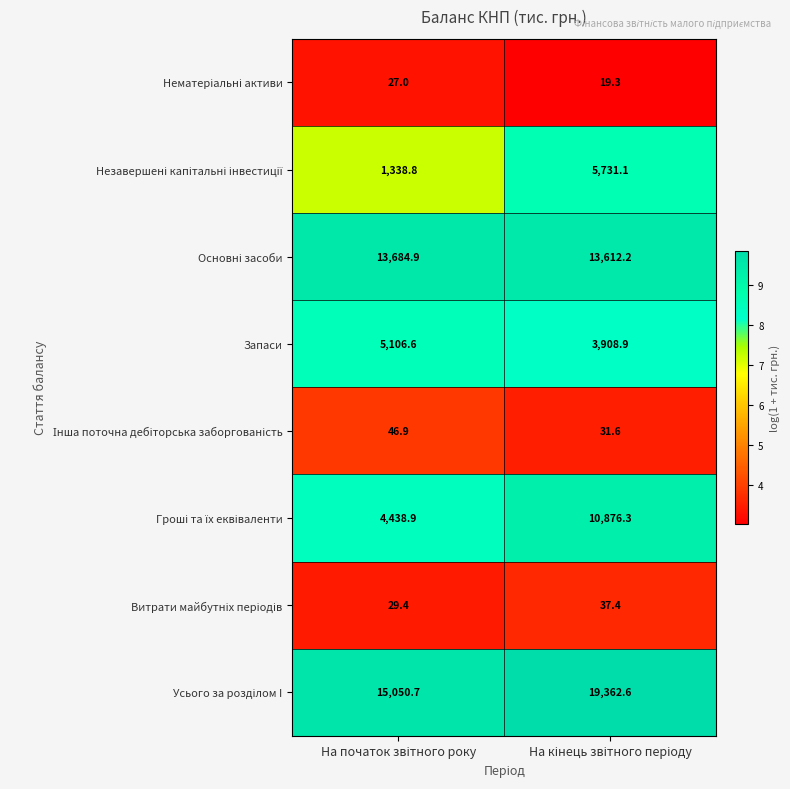

What is the difference between the maximum and minimum values in the Запаси series?

1197.7